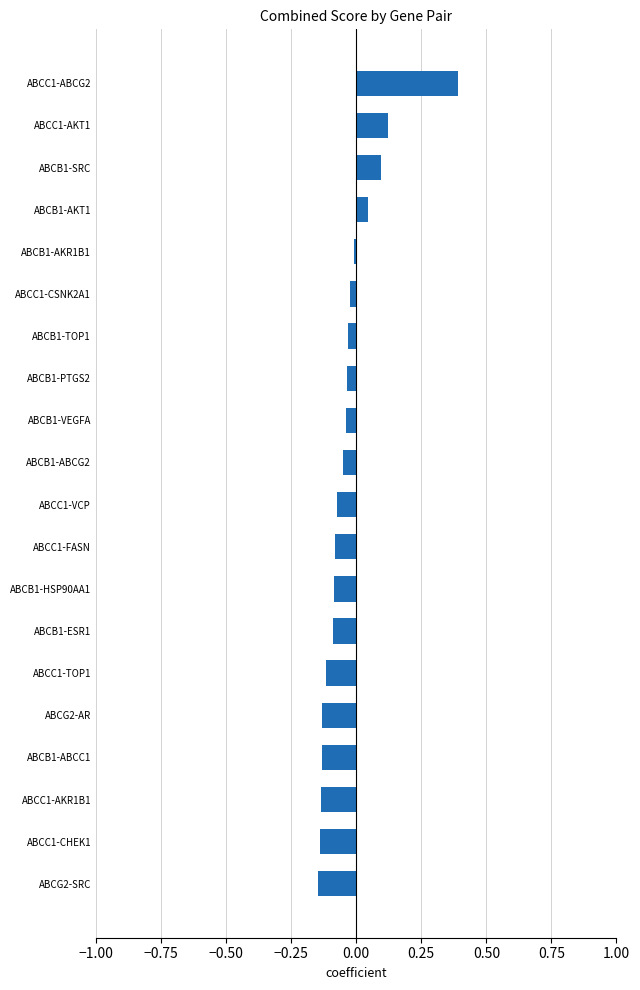

What is the maximum value shown in the chart?

0.4